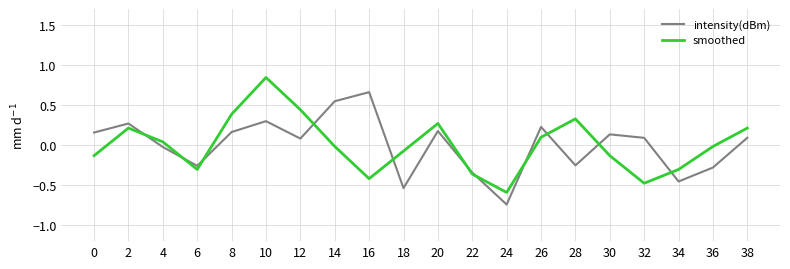

Does the chart display data point markers on the line(s)?

No